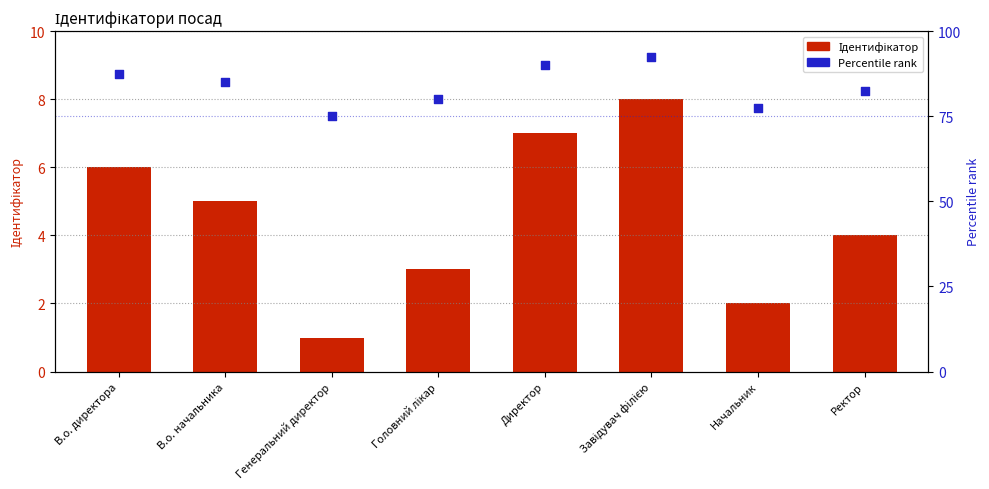

Which series has the largest Y range (max minus min)?

Percentile rank